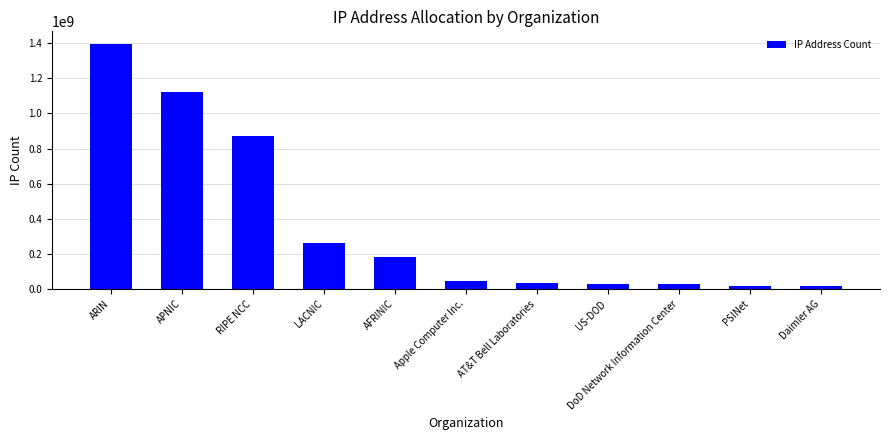

Which has a higher value, Apple Computer Inc. or APNIC?

APNIC